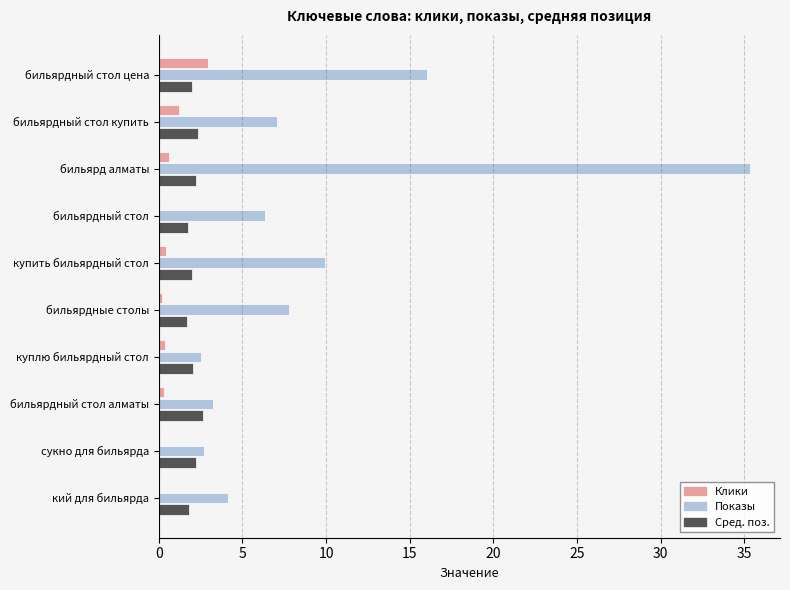

The value of Показы at купить бильярдный стол is 15.7. True or false?

False